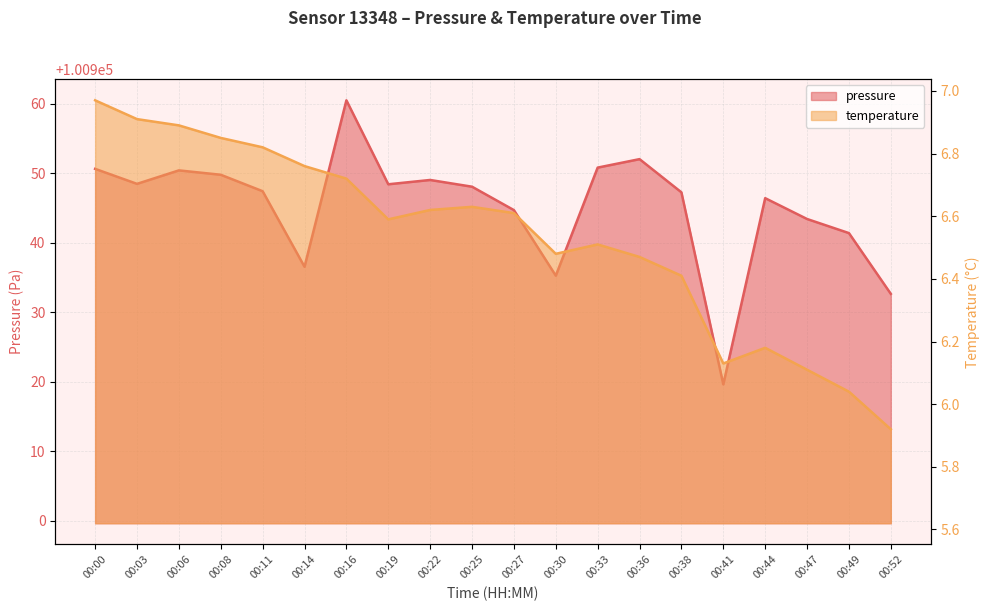

Reading left to right, what are all the values shown in this chart?

pressure: 00:00=100950.7	00:03=100948.5	00:06=100950.4	00:08=100949.8	00:11=100947.4	00:14=100936.6	00:16=100960.5	00:19=100948.4	00:22=100949.1	00:25=100948.1	00:27=100944.7	00:30=100935.3	00:33=100950.8	00:36=100952.1	00:38=100947.3	00:41=100919.6	00:44=100946.4	00:47=100943.4	00:49=100941.4	00:52=100932.7
temperature: 00:00=7.0	00:03=6.9	00:06=6.9	00:08=6.8	00:11=6.8	00:14=6.8	00:16=6.7	00:19=6.6	00:22=6.6	00:25=6.6	00:27=6.6	00:30=6.5	00:33=6.5	00:36=6.5	00:38=6.4	00:41=6.1	00:44=6.2	00:47=6.1	00:49=6.0	00:52=5.9